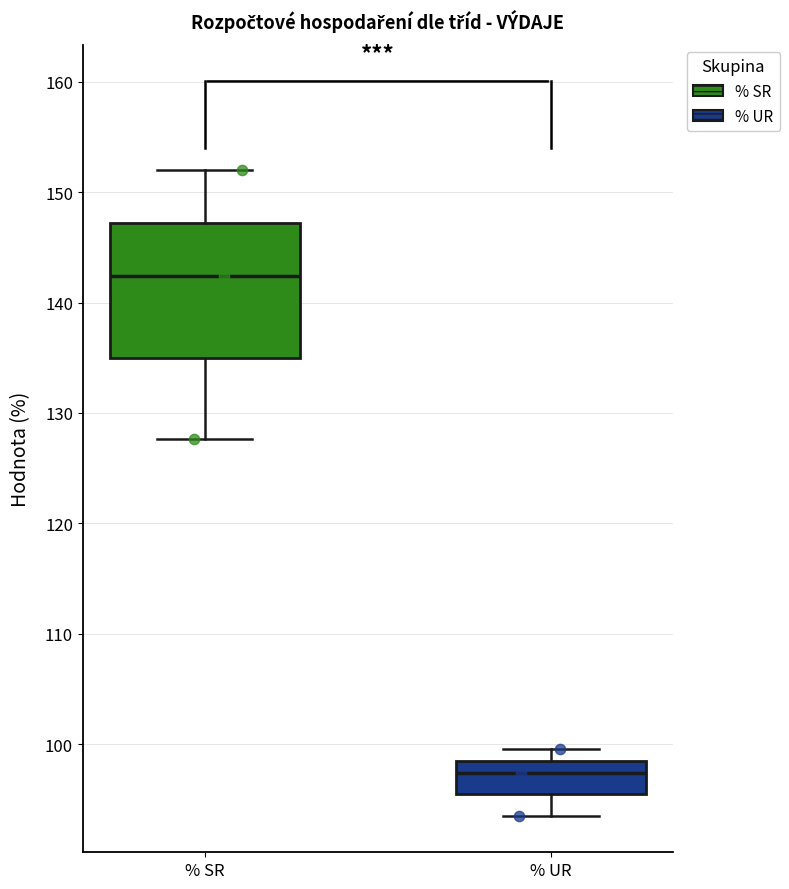

Reading left to right, read every box against the y-axis: the position of its median line, the range the box covers, and the ends of its whiskers. The values are not printed on the chart, so give them approximately, as read against the axis.

% SR: median 142, box 135 to 147, whiskers 128 to 152
% UR: median 97, box 95 to 98, whiskers 94 to 100